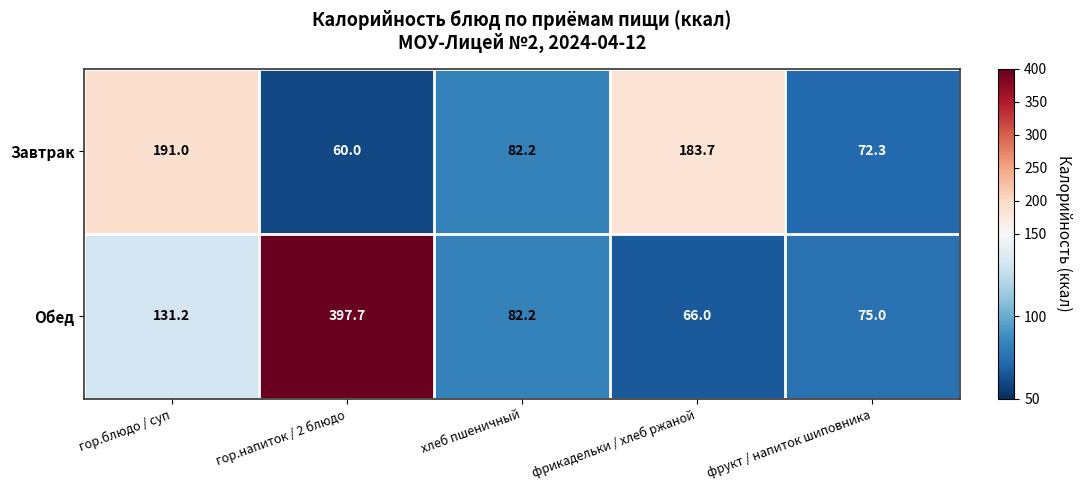

Which series has the widest spread of values?

Обед